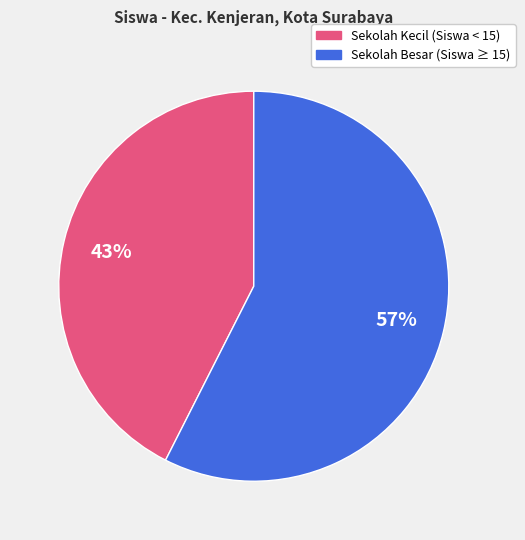

Is there any slice that represents more than half of the pie?

Yes